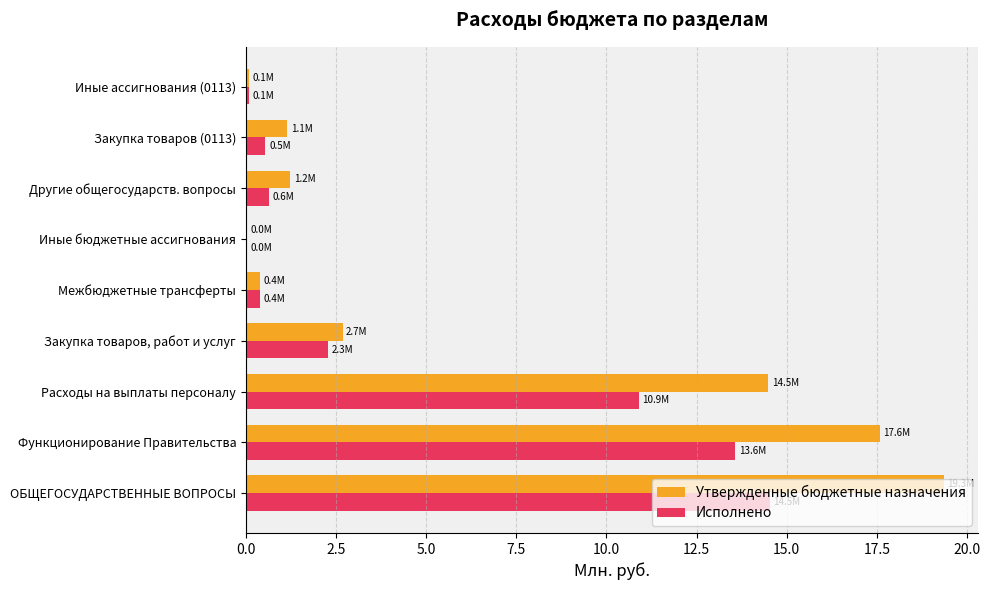

What is the sum of all Исполнено values?

42.9